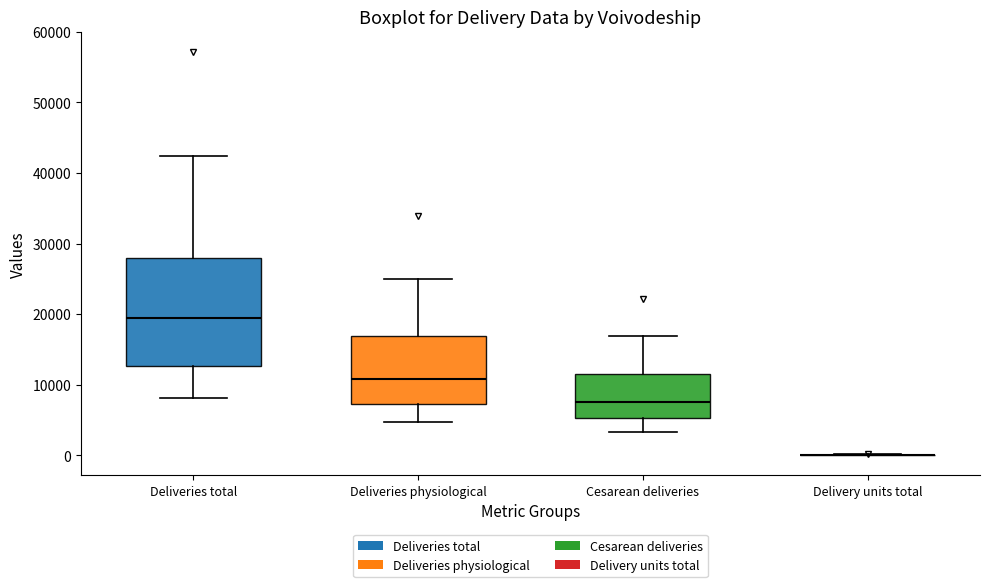

Reading left to right, transcribe this box plot: for each box, give where its median line is, the range the box spans, and where its two whiskers end, as read against the y-axis. The values are not printed on the chart, so give them approximately, as read against the axis.

Deliveries total: median 20000, box 13000 to 28000, whiskers 8000 to 42000
Deliveries physiological: median 11000, box 7000 to 17000, whiskers 5000 to 25000
Cesarean deliveries: median 8000, box 5000 to 11000, whiskers 3000 to 17000
Delivery units total: box collapsed to a line at 0, whiskers 0 to 0